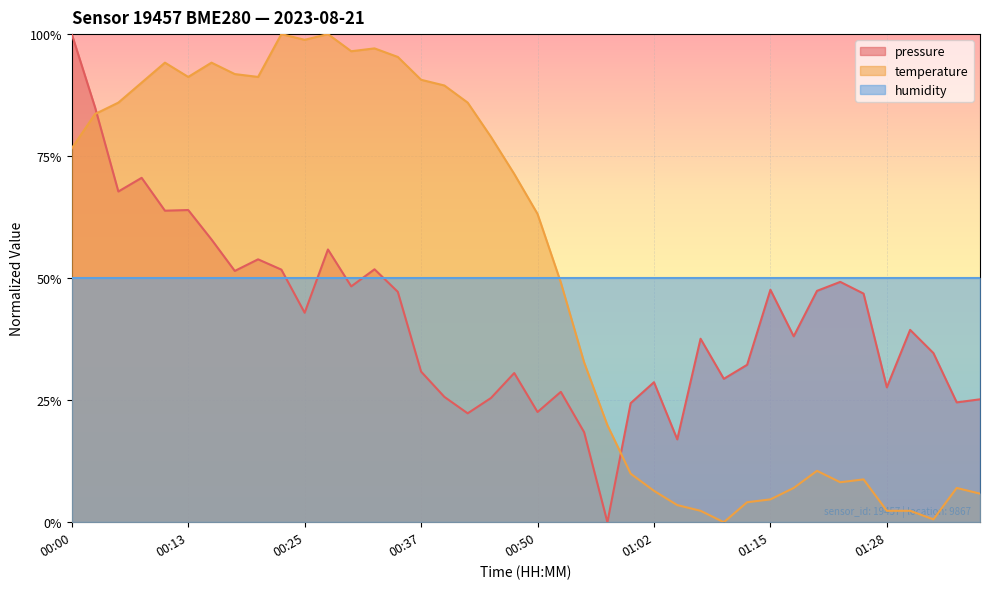

The value of temperature at 01:00 is 9.9. True or false?

True